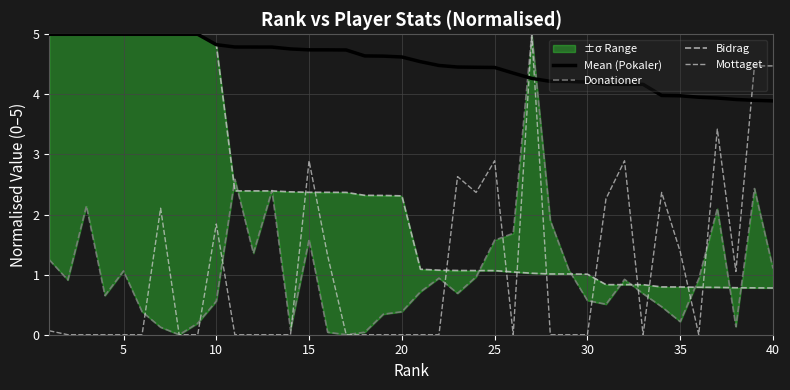

What is the sum of all Bidrag values?

91.9